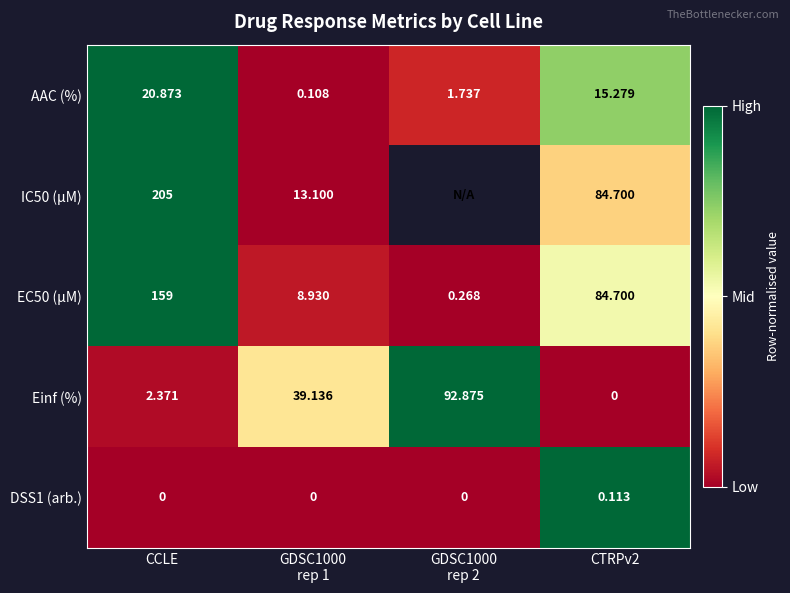

What is the spread (max minus min) of values at CCLE?

205.0